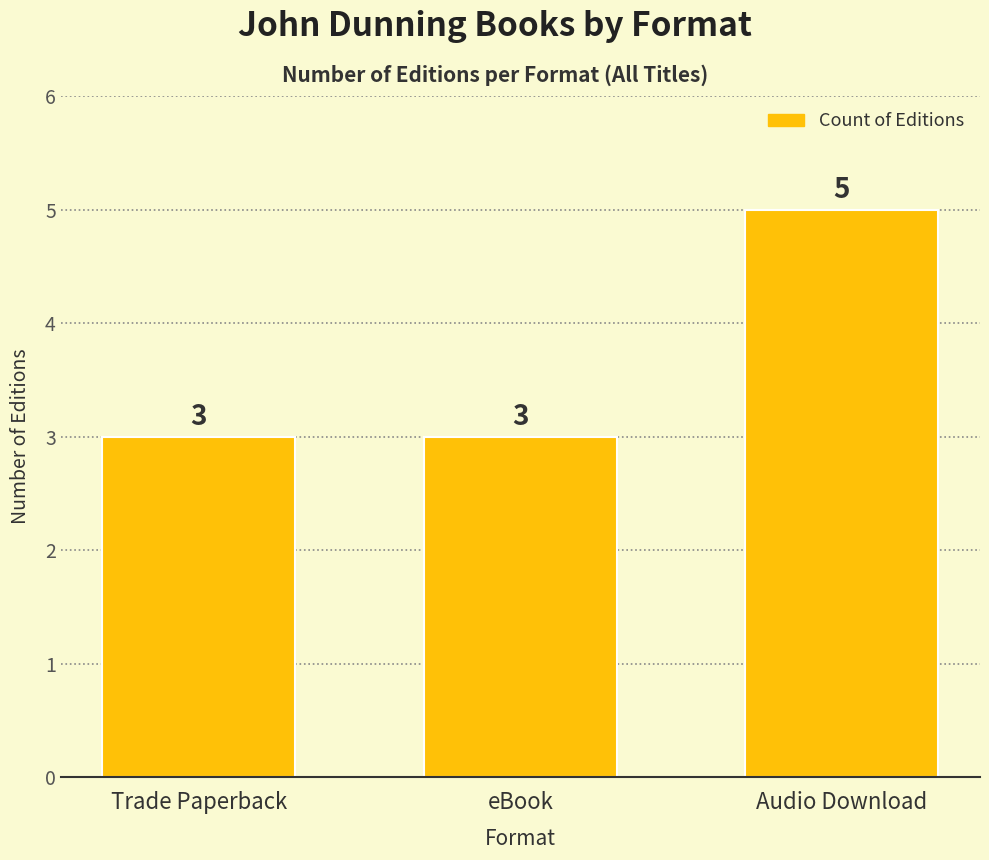

What is the label of the 1st bar from the left?

Trade Paperback